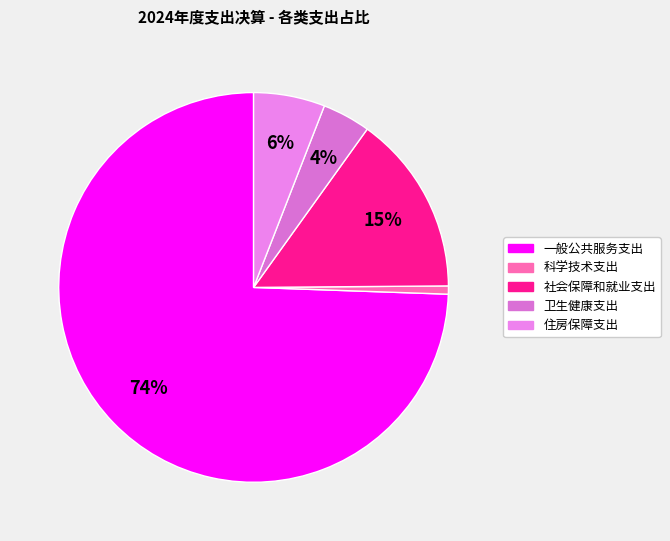

To the nearest percent, what is the average slice percentage?

20%